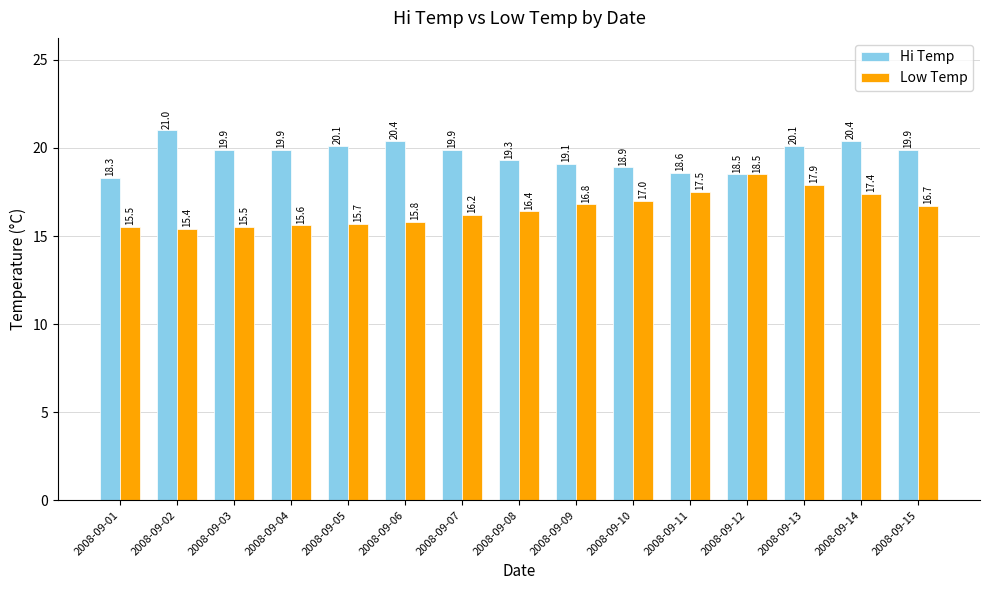

Rank the series at 2008-09-01 from highest to lowest value.

Hi Temp, Low Temp